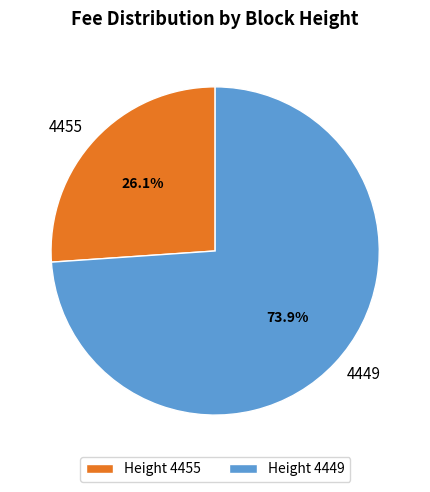

Combined, what portion of the pie is 4449 and 4455?

100.0%